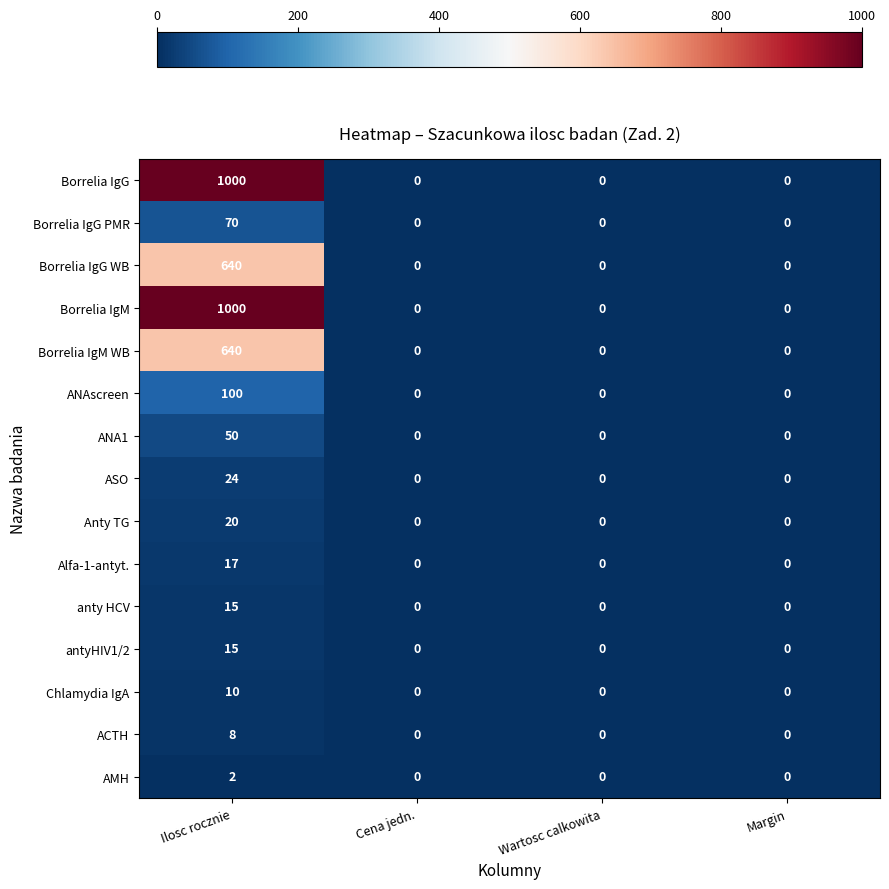

Is it true that Alfa-1-antyt. equals 0 at Wartosc calkowita?

True